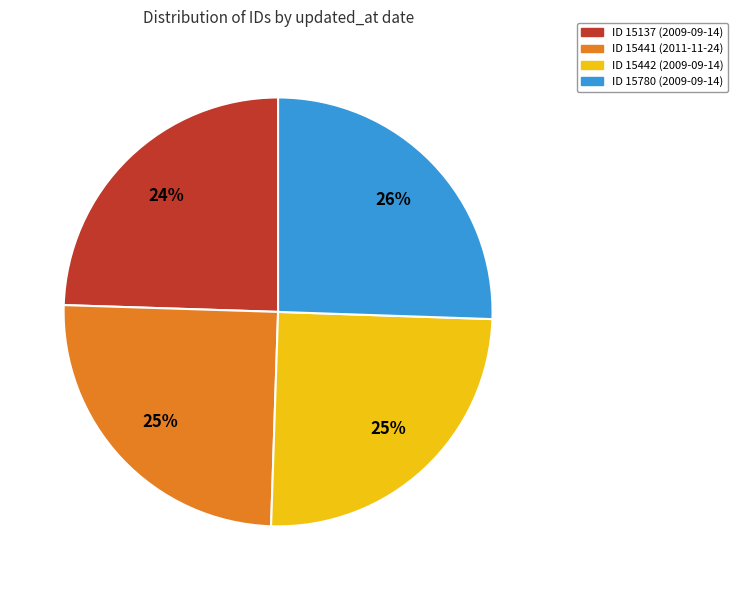

The ID 15441 (2011-11-24) slice represents 25% of the pie. True or false?

True